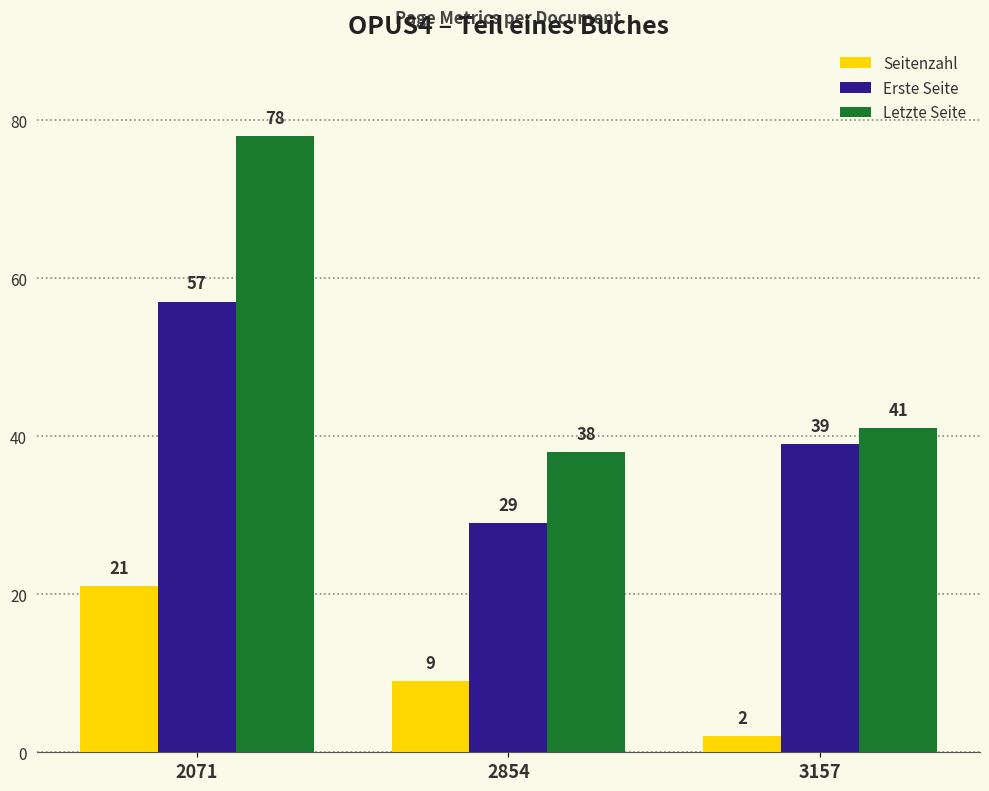

Are the bars horizontal?

No